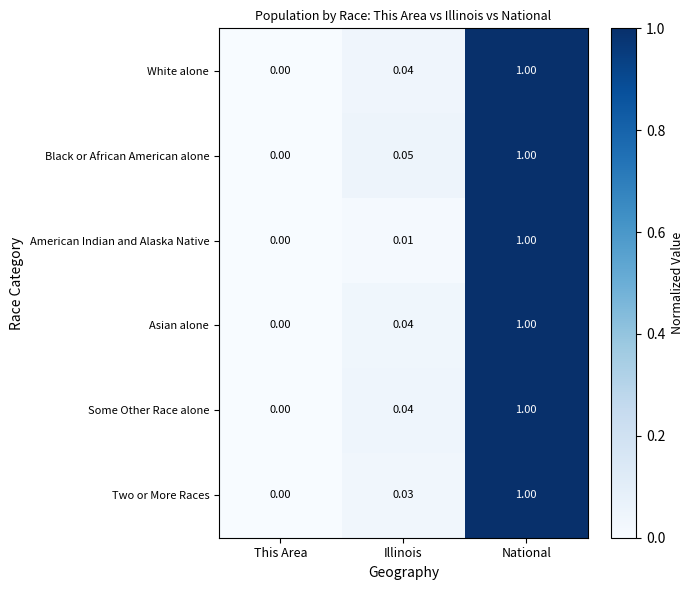

What is the total value across all series at Illinois?

0.2